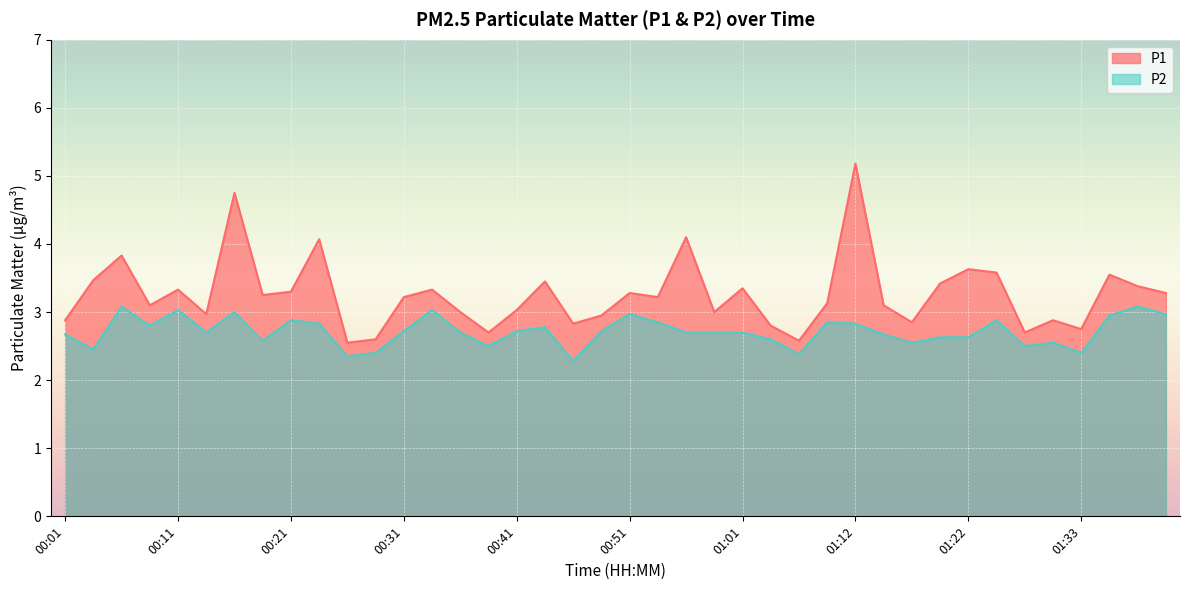

At which category is the sum across all series the highest?

01:12